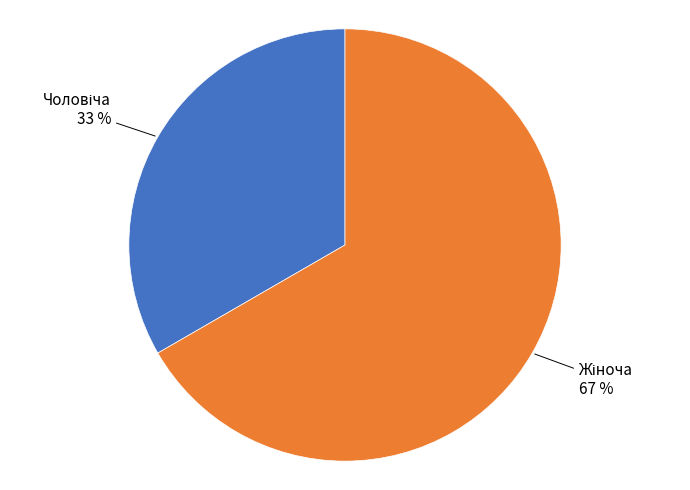

Is there a majority slice in this chart?

Yes